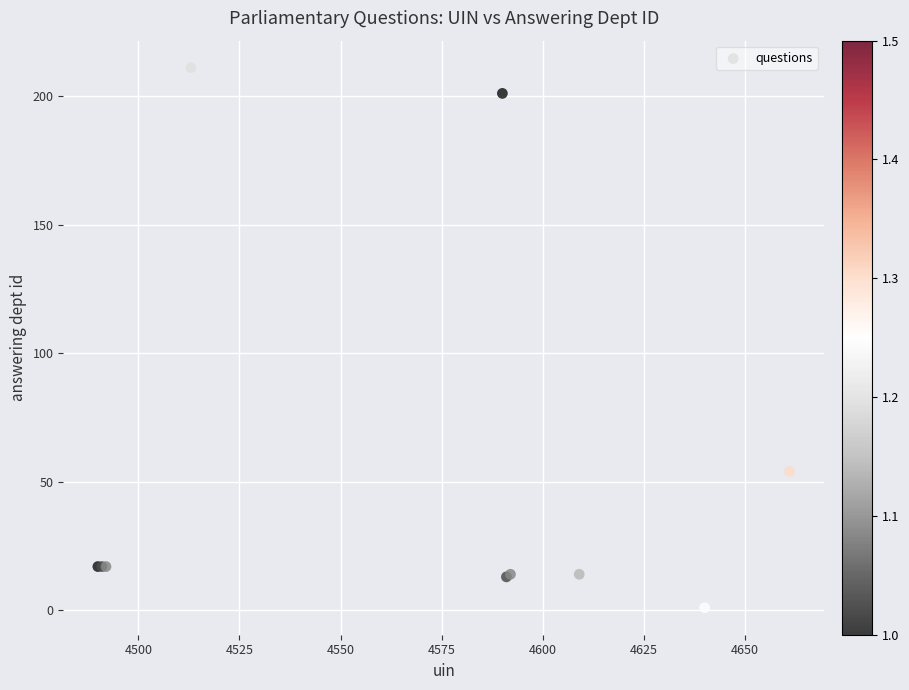

What Y value in the scatter plot is closest to 106?

54